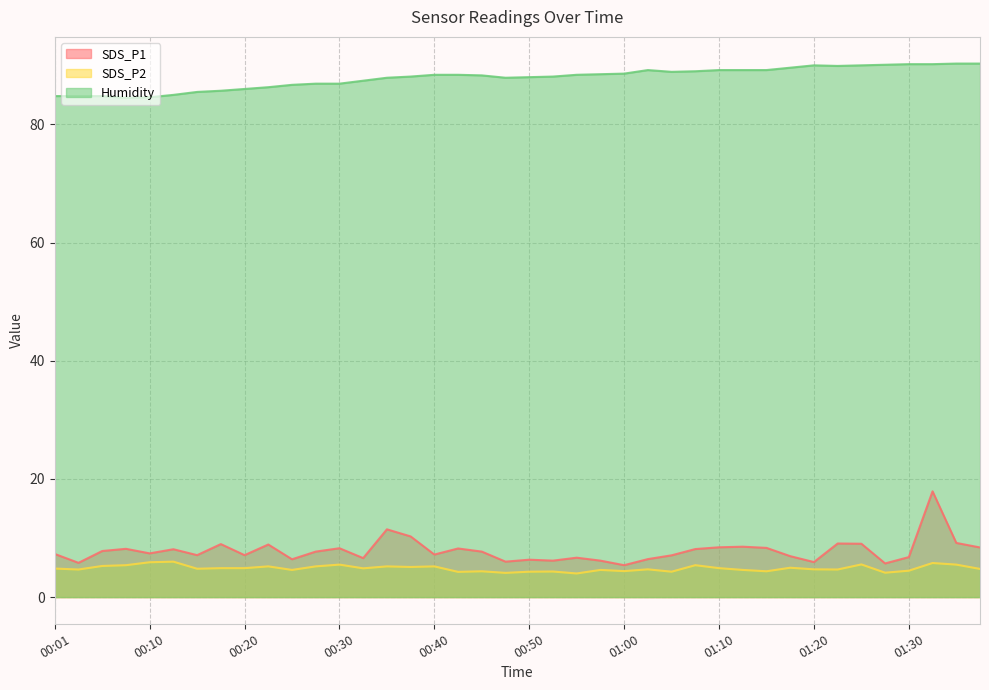

True or false: Humidity and SDS_P2 intersect in this chart.

False